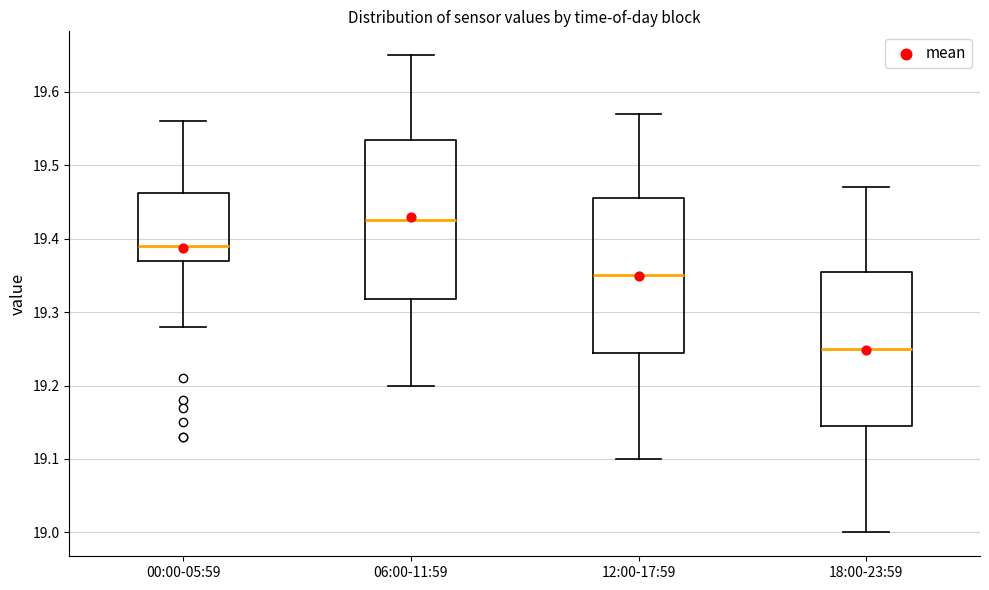

Where does the upper whisker of the box for 12:00-17:59 end on the y-axis? The values are not printed on the chart, so give them approximately, as read against the axis.

19.57